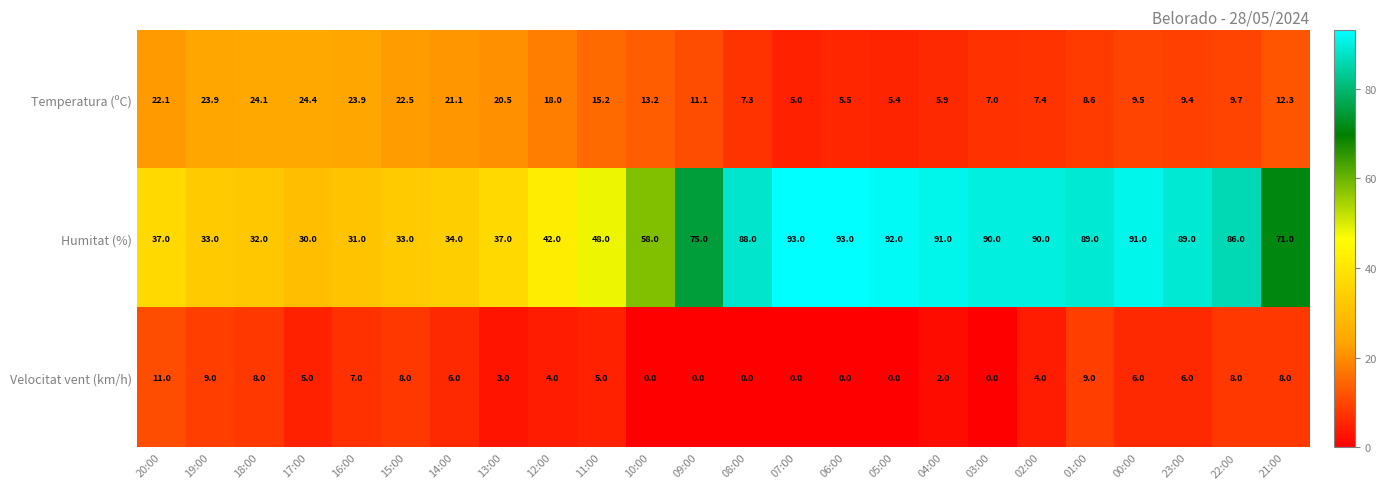

Which series has the largest range (max minus min)?

Humitat (%)